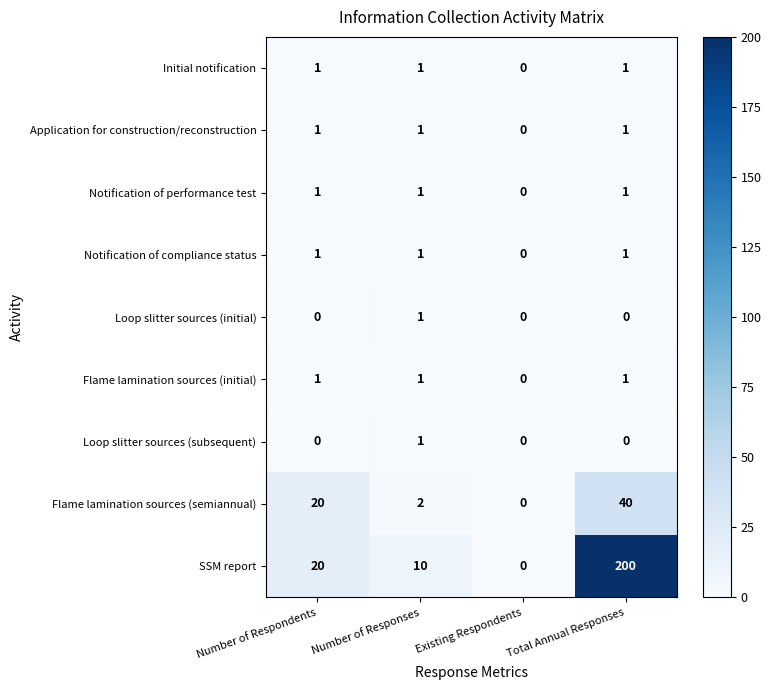

What is the difference between the maximum and minimum values in the Flame lamination sources (semiannual) series?

40